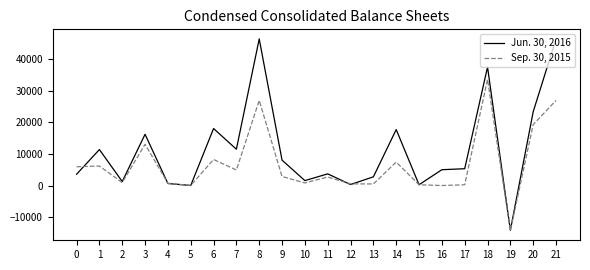

What is the average value of the Sep. 30, 2015 series?

6700